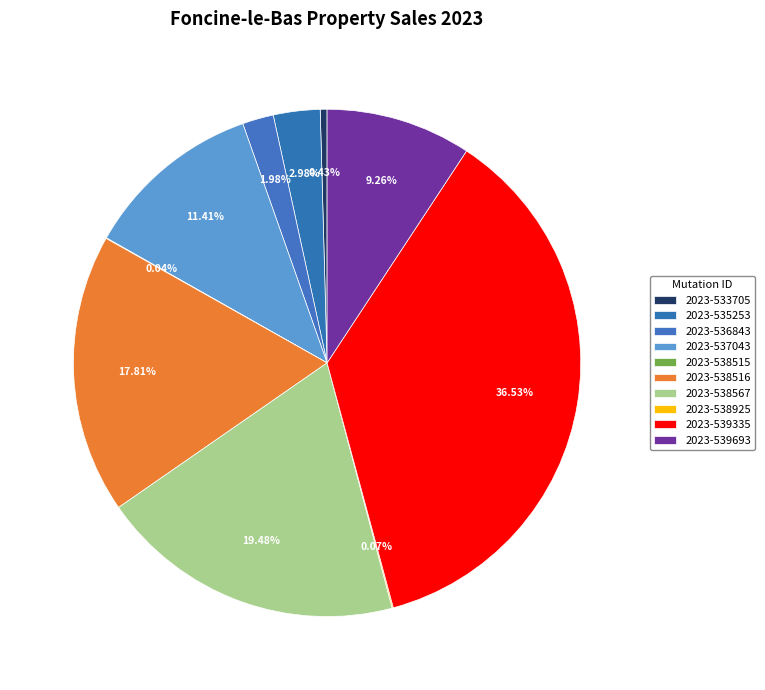

Which has a higher value, 2023-535253 or 2023-538567?

2023-538567